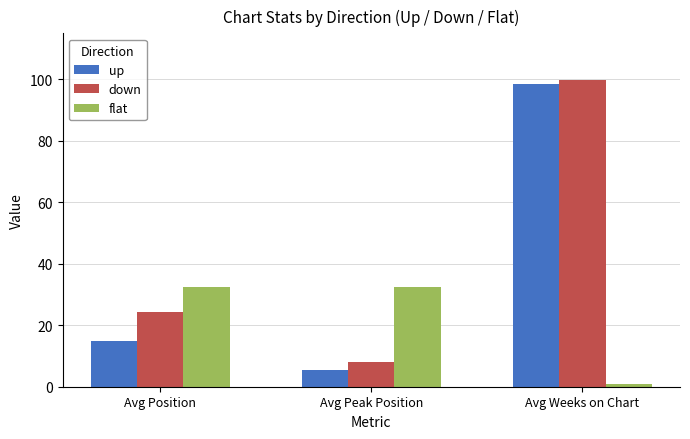

What is the difference between the highest and lowest values at Avg Weeks on Chart?

98.7